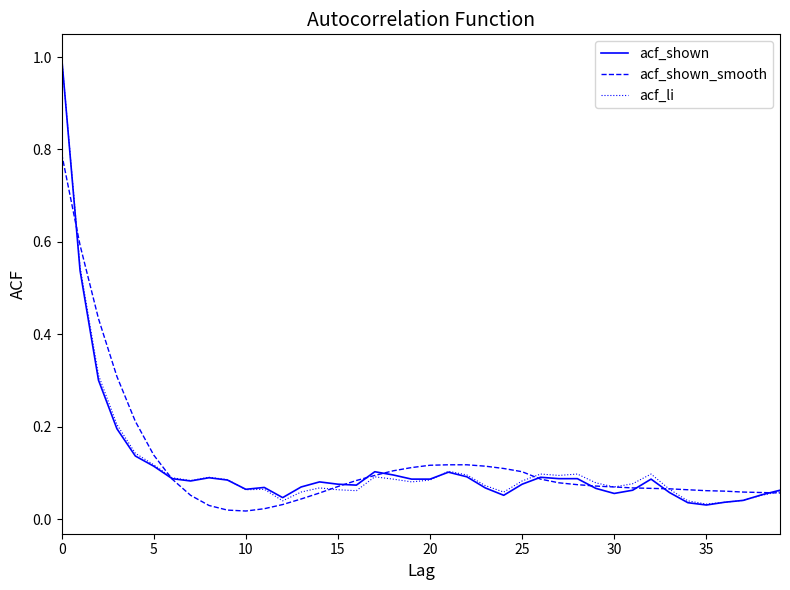

What is the highest value of the acf_li series?

1.0